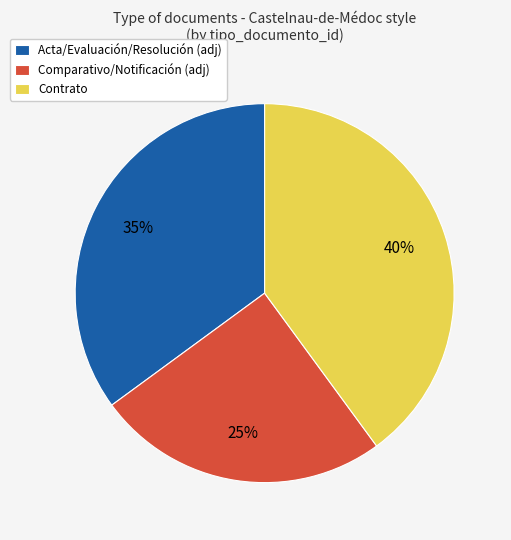

Approximately how many times larger is the value at Comparativo/Notificación (adj) compared to Acta/Evaluación/Resolución (adj)?

0.7